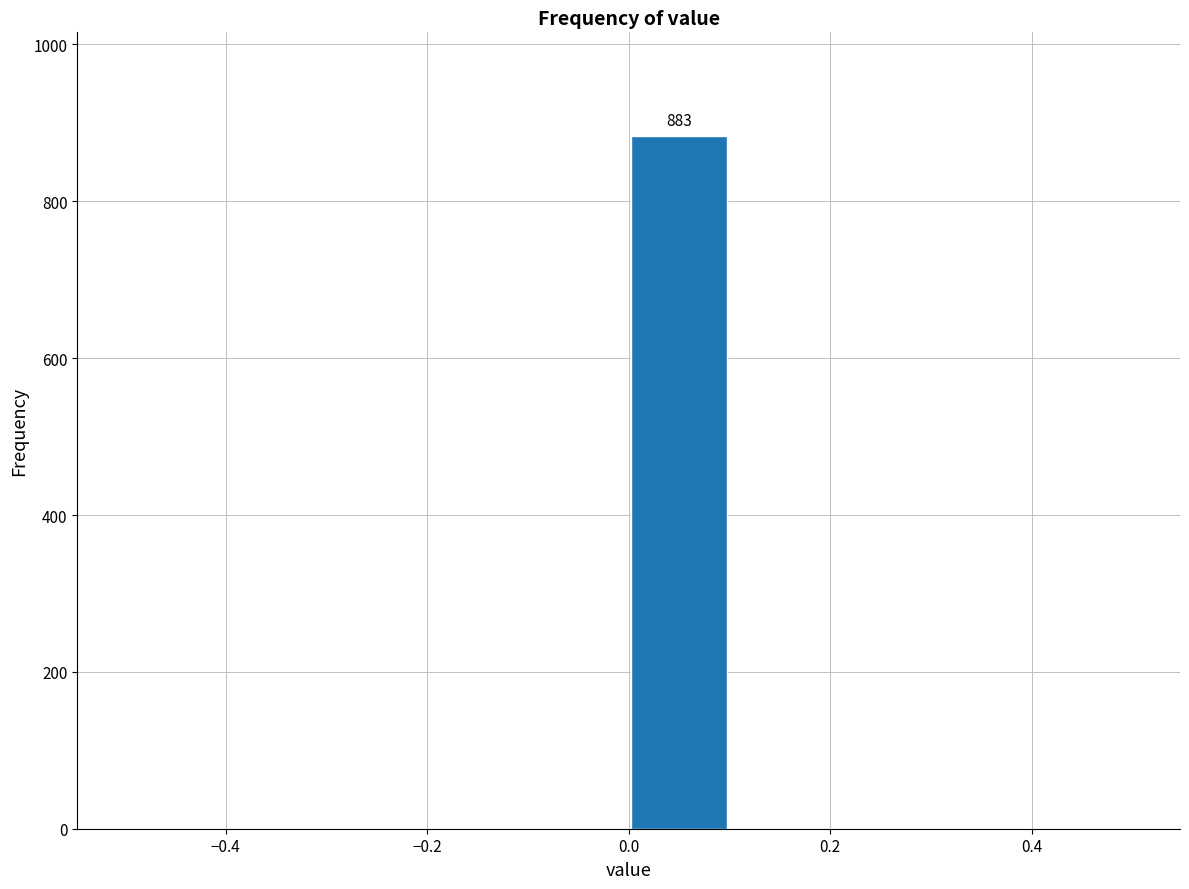

Over which range of the x-axis is the bar tallest?

0.0 to 0.1